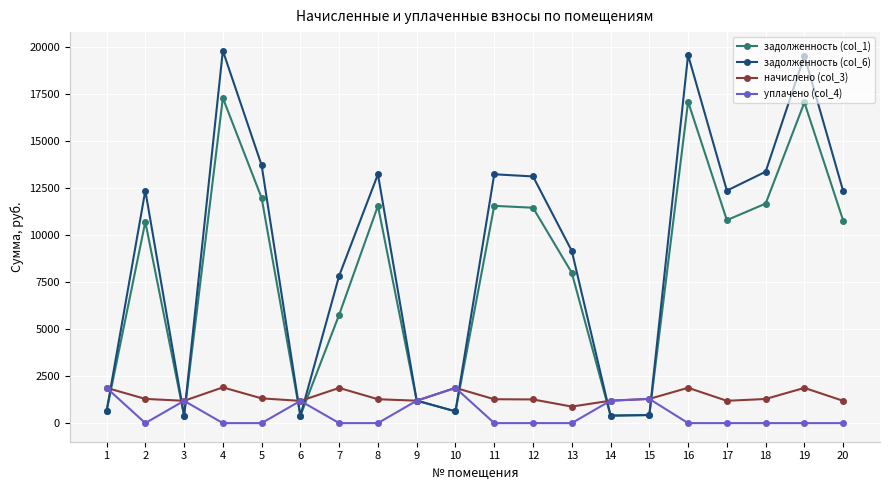

What are all the series names shown in the legend?

задолженность (col_1), задолженность (col_6), начислено (col_3), уплачено (col_4)